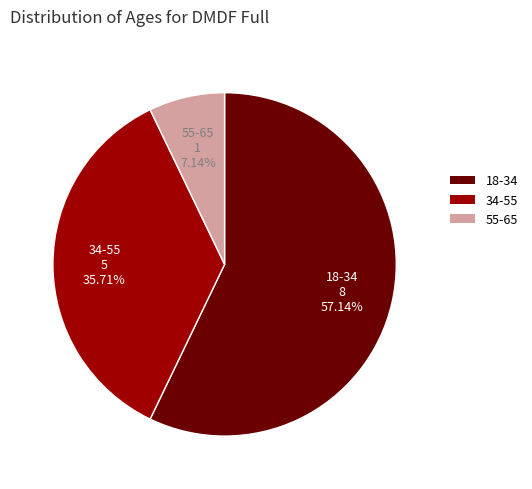

Which slice is the smallest?

55-65